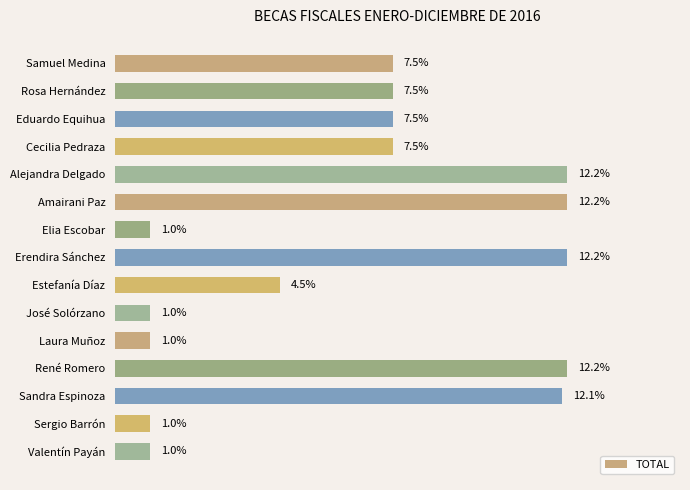

Are the bars horizontal?

Yes